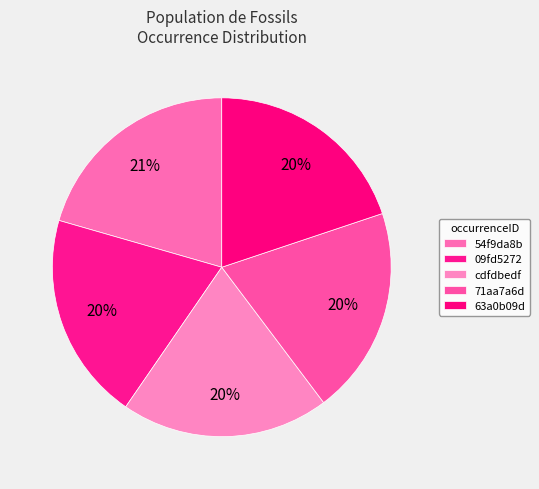

To the nearest percent, what is the combined percentage of 63a0b09d and 54f9da8b?

40%